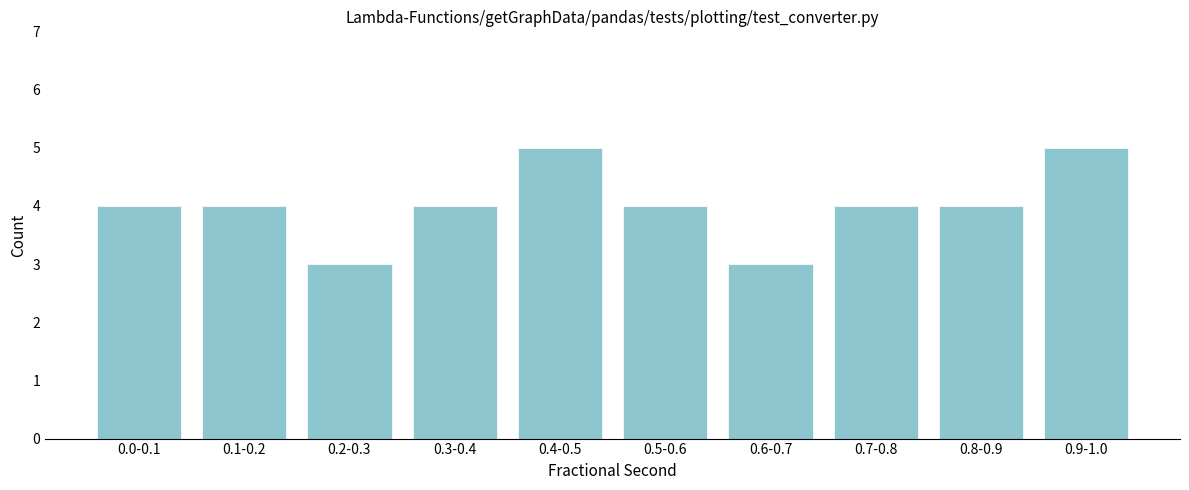

Reading left to right, what are all the values shown in this chart?

0.0-0.1=4	0.1-0.2=4	0.2-0.3=3	0.3-0.4=4	0.4-0.5=5	0.5-0.6=4	0.6-0.7=3	0.7-0.8=4	0.8-0.9=4	0.9-1.0=5